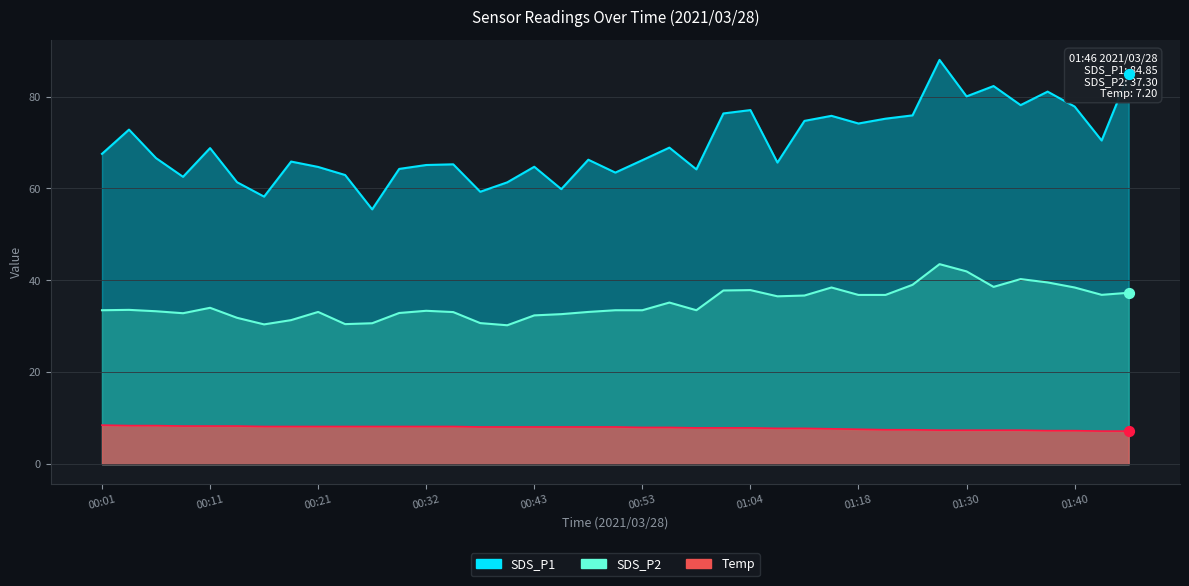

At how many categories does at least one series exceed 50?

39